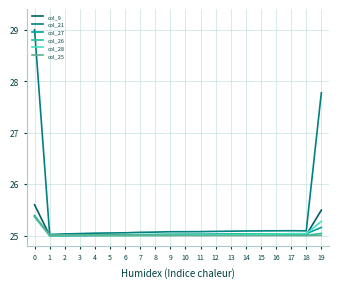

What is the maximum value shown in the chart?

29.0